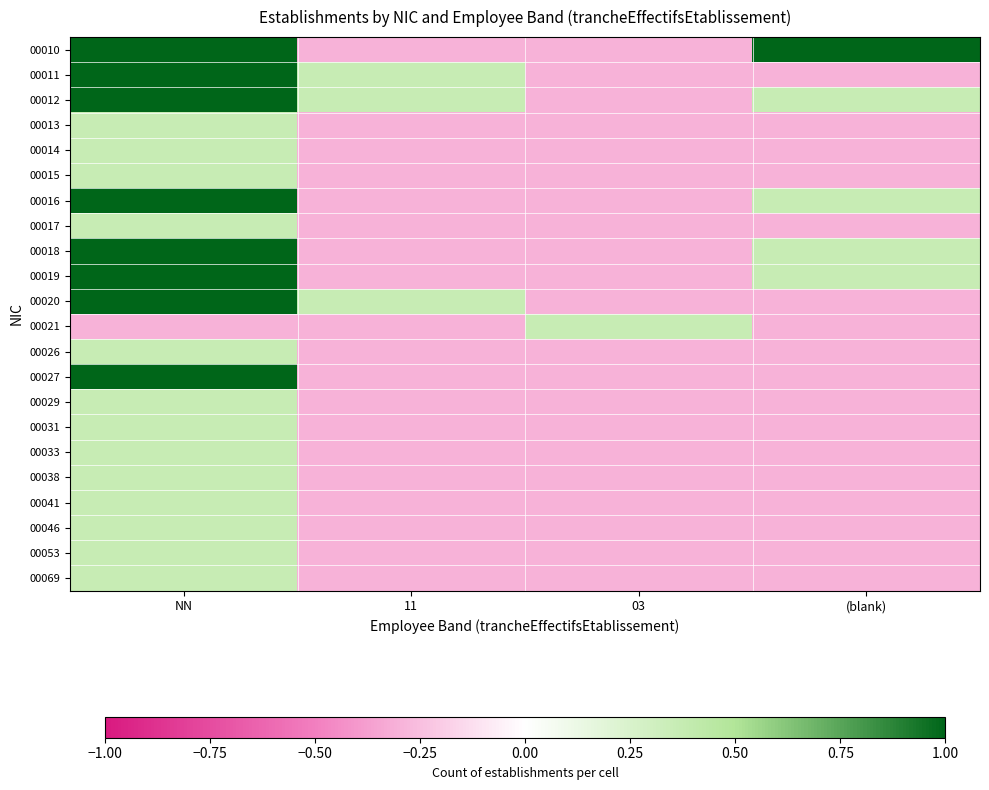

Count the number of data series in this chart.

22